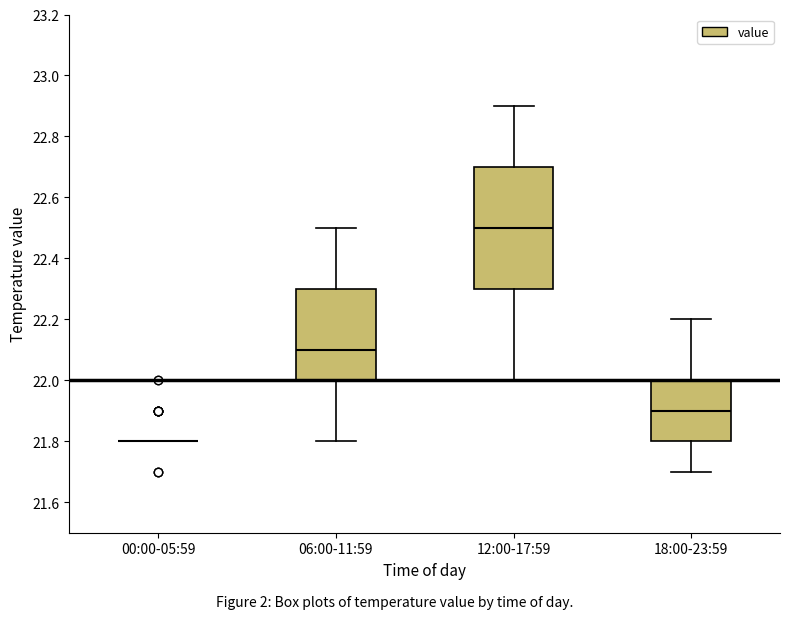

Comparing the boxes themselves (not the whiskers), which one is the tallest?

12:00-17:59